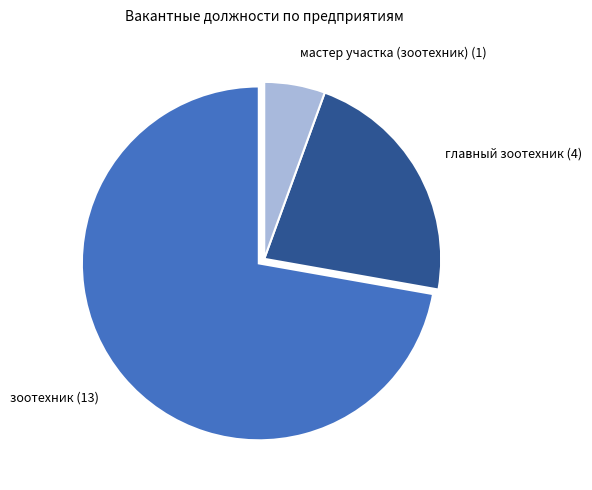

How many slices are in this pie chart?

3